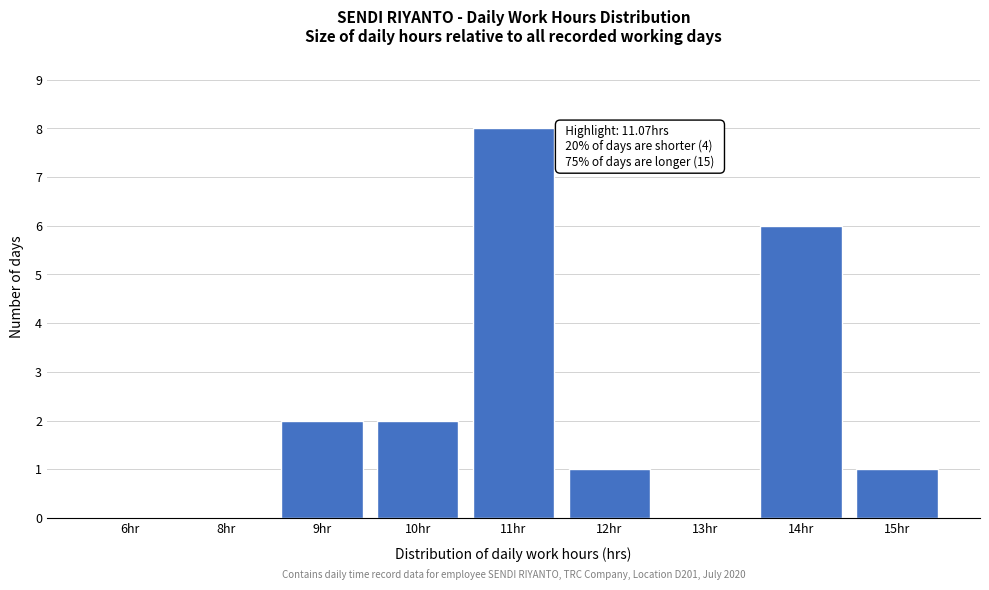

Reading right to left, extract all data points from this chart.

15hr=1	14hr=6	13hr=0	12hr=1	11hr=8	10hr=2	9hr=2	8hr=0	6hr=0